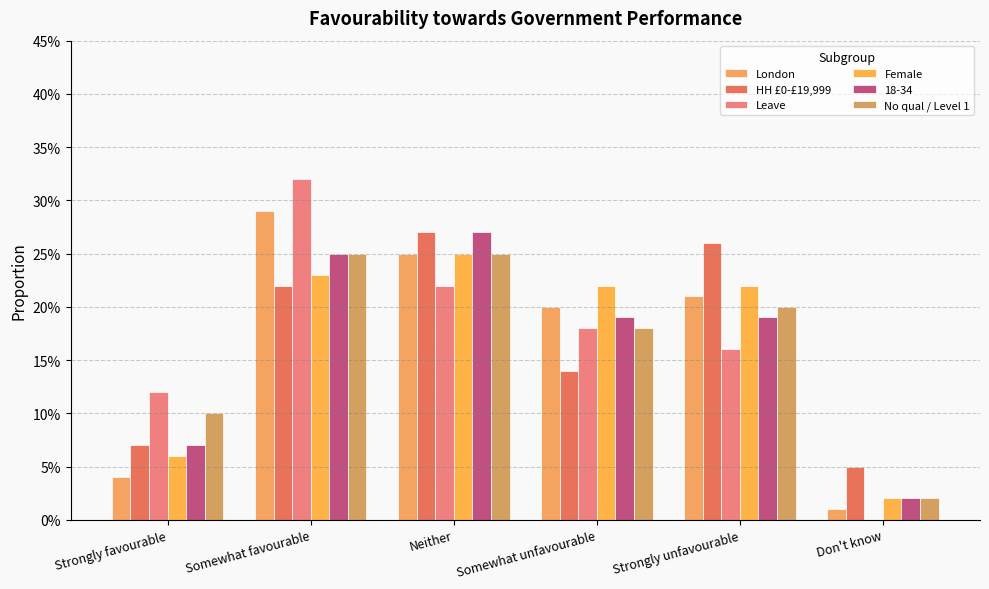

What position from the right is Don't know?

1